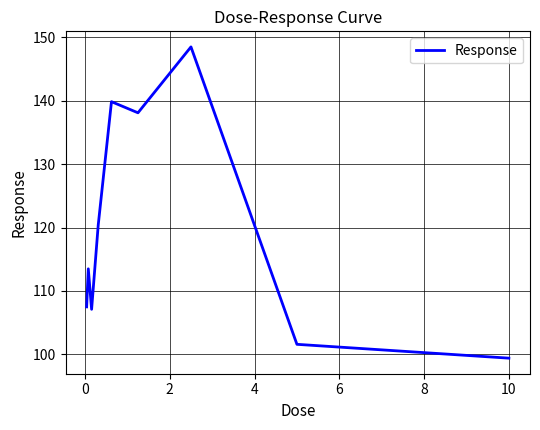

What is the difference between the maximum and second lowest values?

46.9